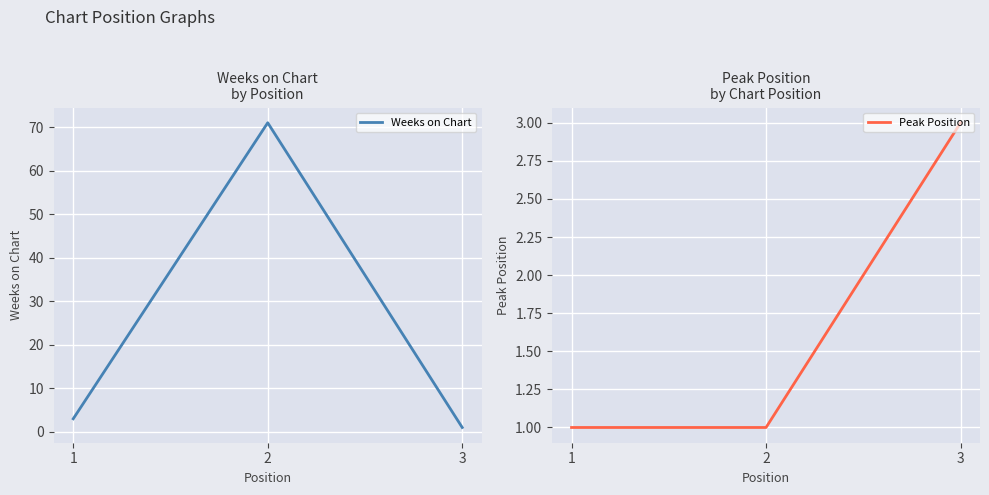

What is the difference between the highest and lowest values at 1?

2